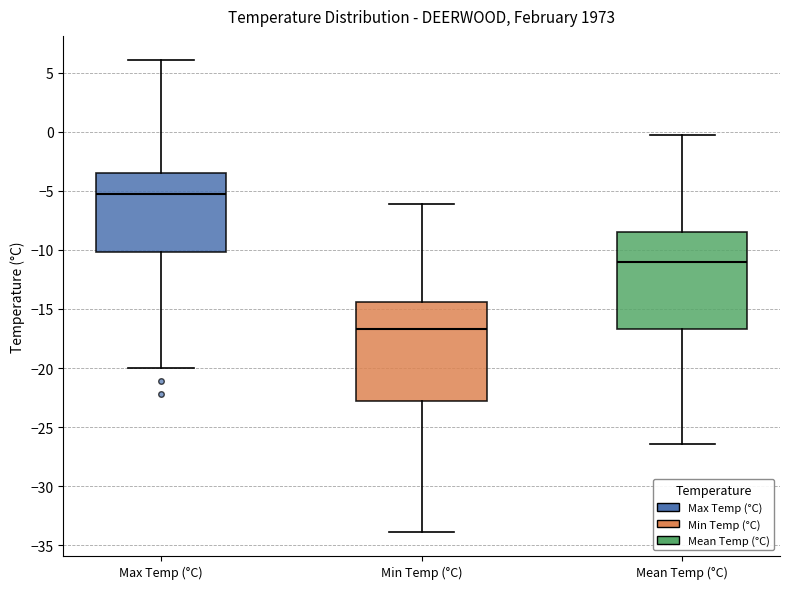

Which box has the highest median line?

Max Temp (°C)